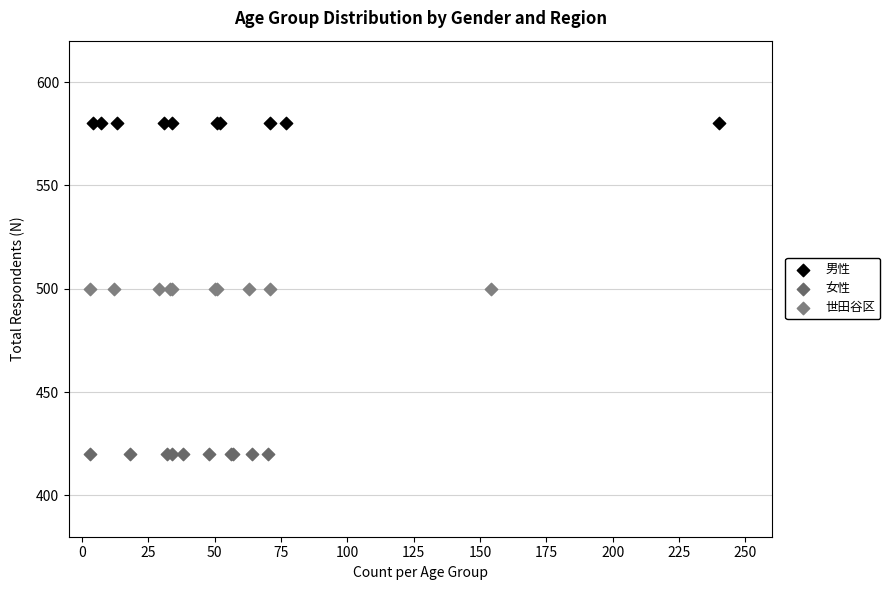

What are all the series names shown in the legend?

男性, 女性, 世田谷区